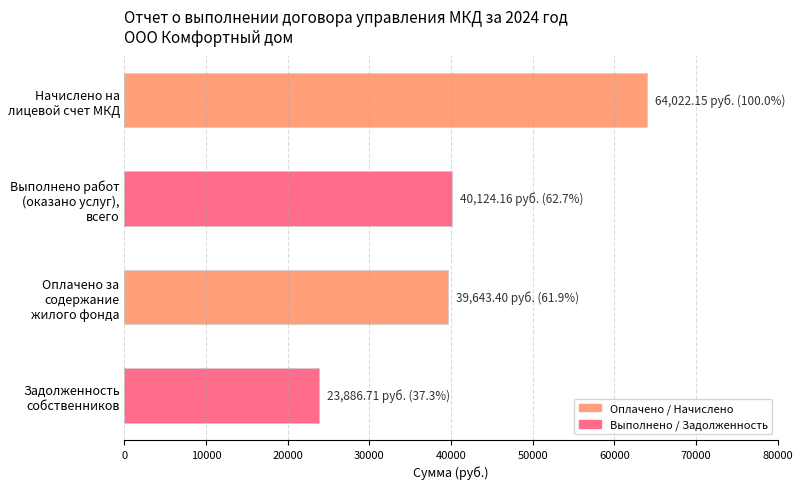

How many distinct data groups are displayed?

1